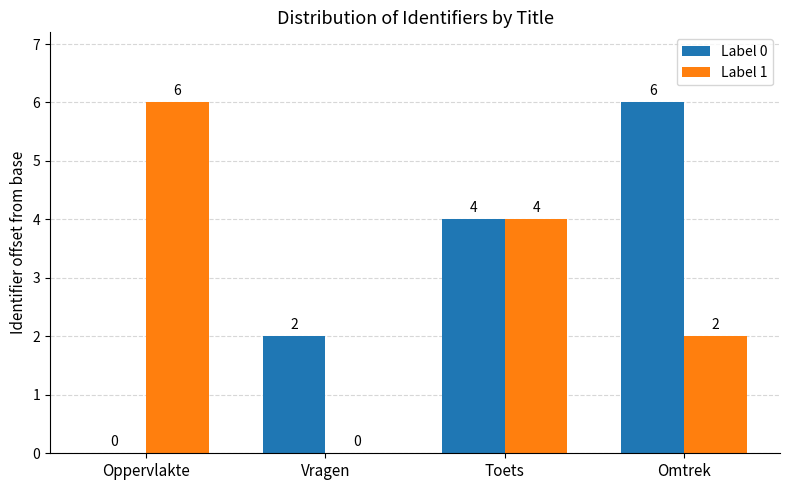

What is the sum of the Label 0 values at Vragen and Toets?

6